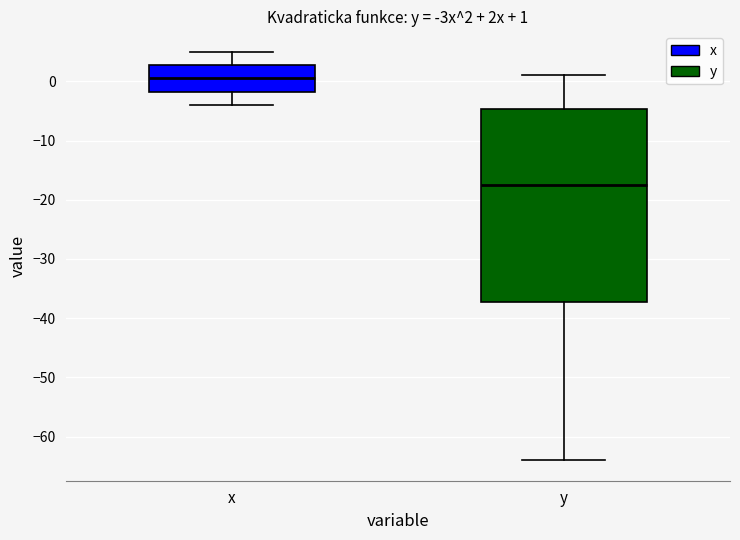

Which box's median line is the highest?

x